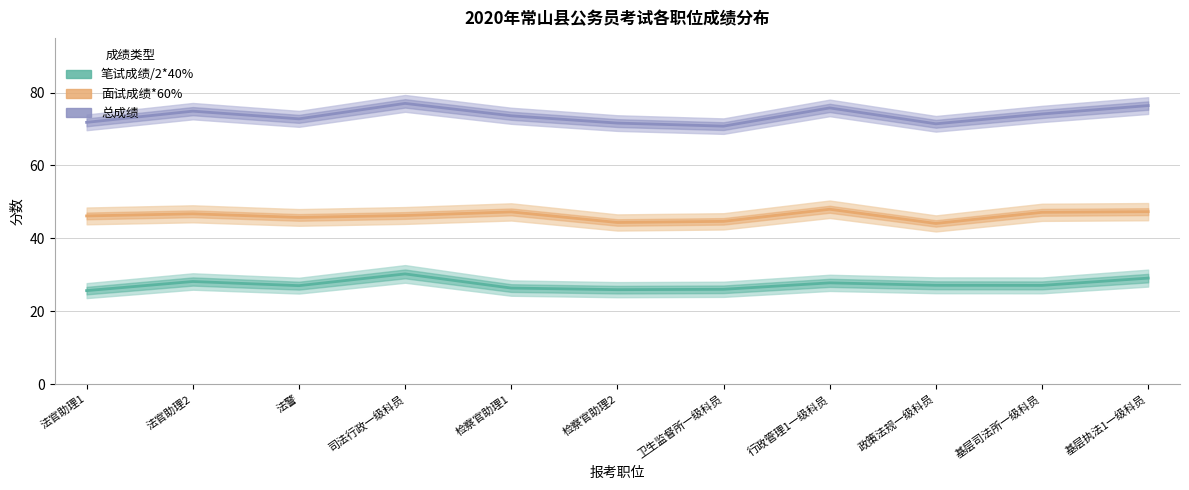

At which category is the sum across all series the highest?

司法行政一级科员